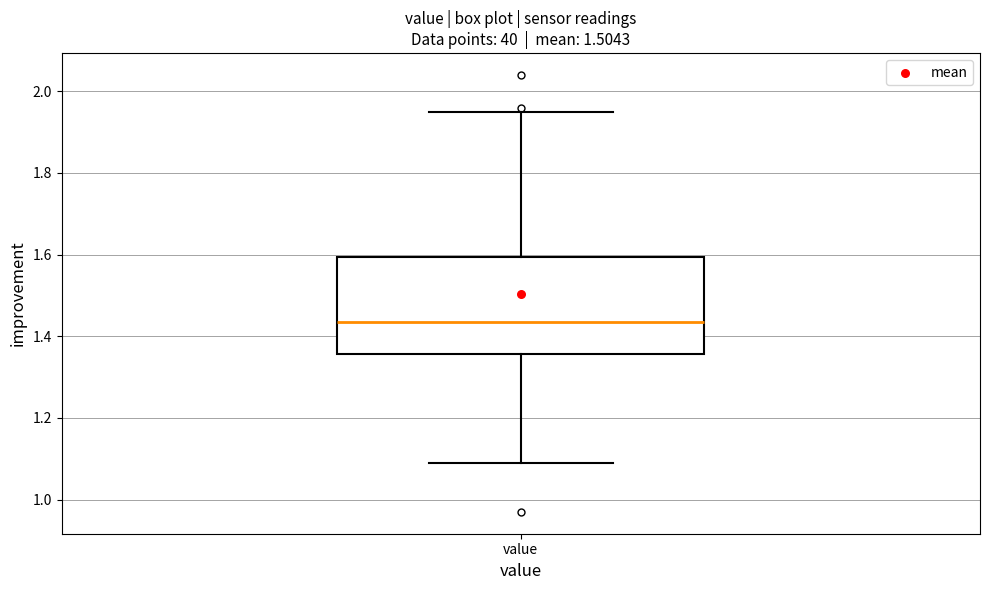

Where does the upper whisker of the box for value end on the y-axis? The values are not printed on the chart, so give them approximately, as read against the axis.

1.96